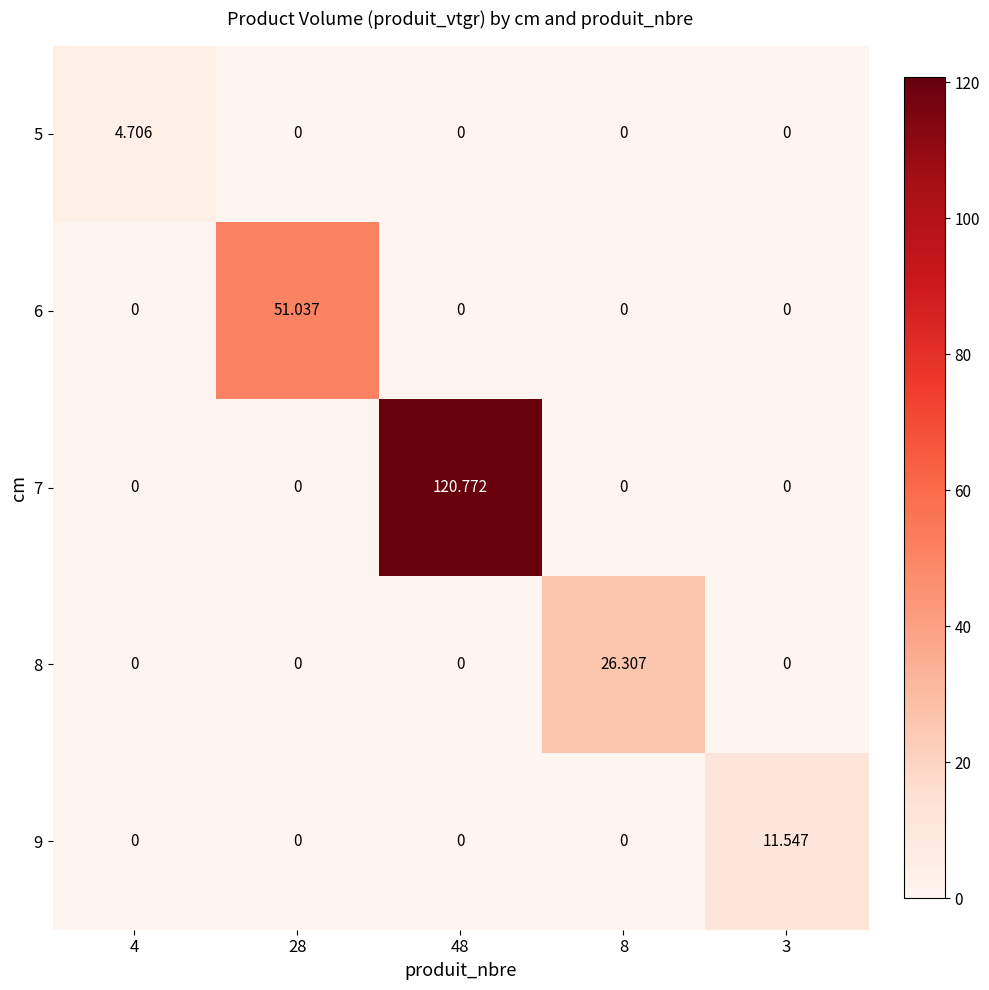

How many distinct data groups are displayed?

5